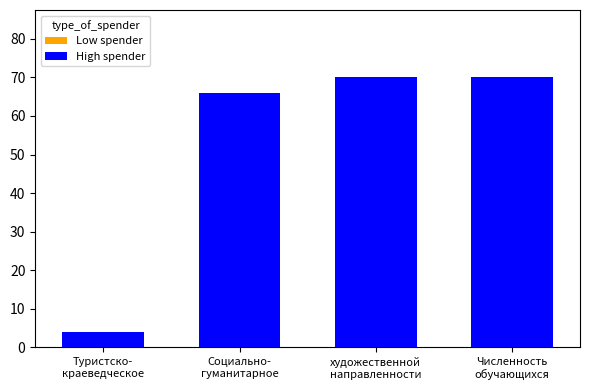

What is the maximum value shown in the chart?

70